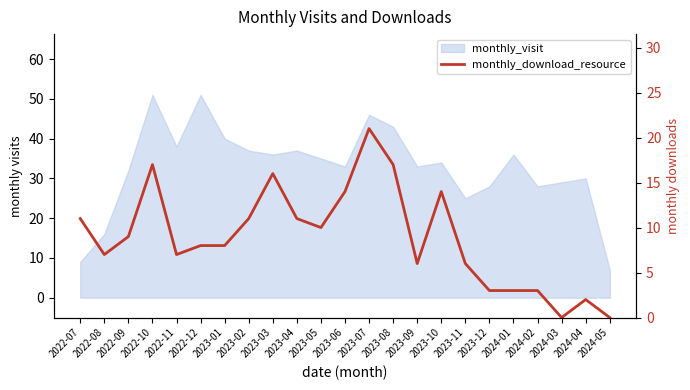

What is the change in value from 2024-02 to 2024-04?

-1